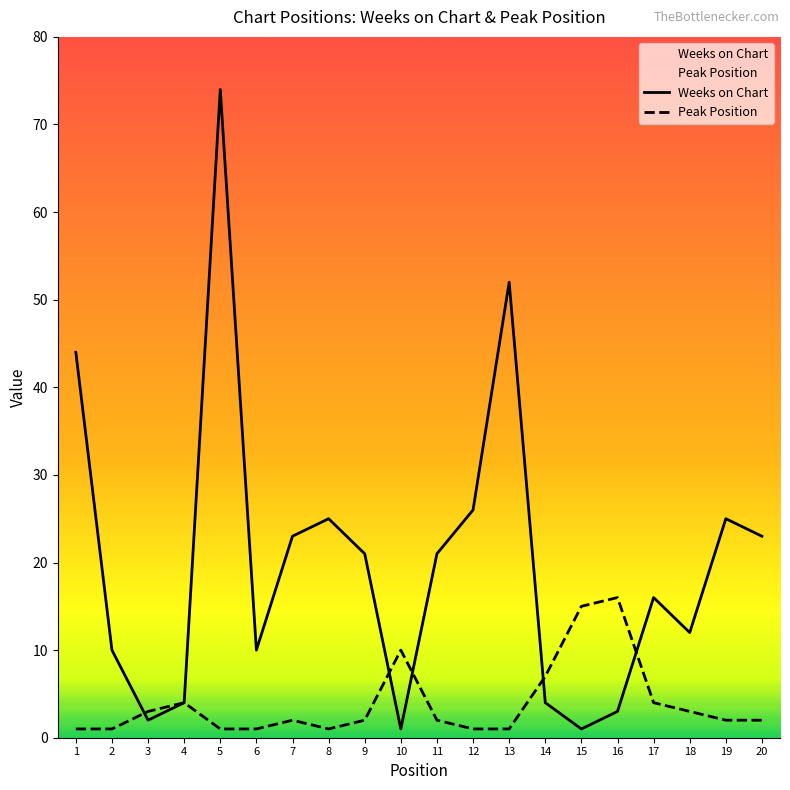

True or false: Weeks on Chart has more than 1 points higher than both neighbors.

True